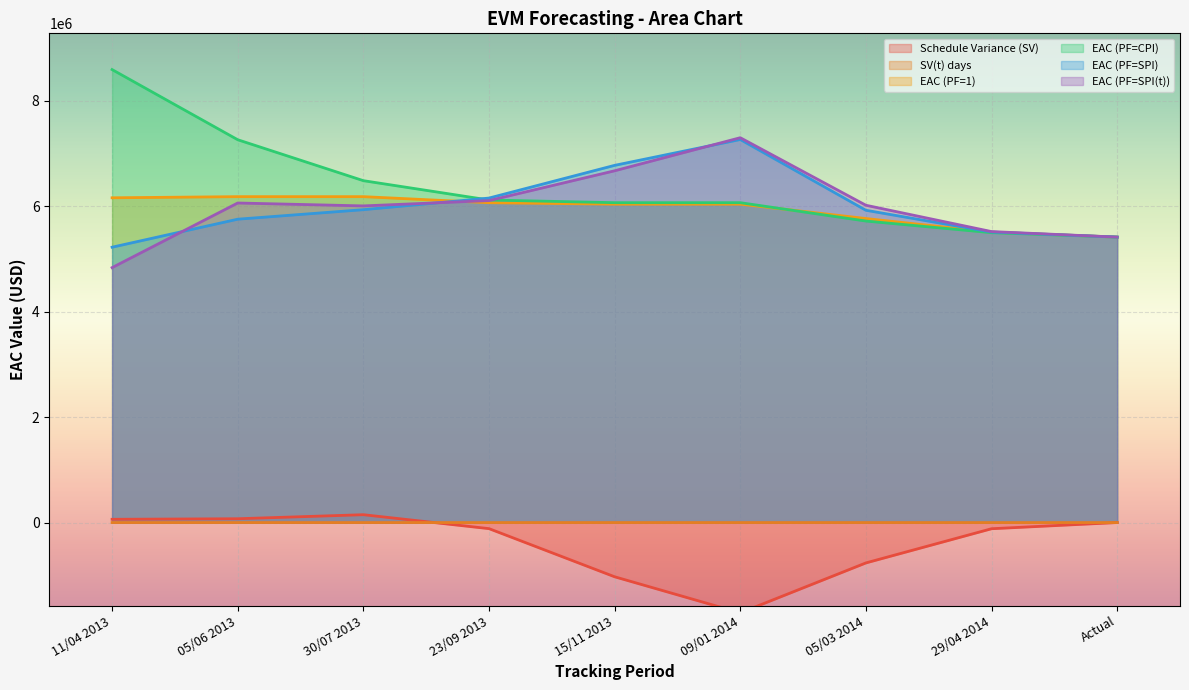

Between 23/09 2013 and 30/07 2013, which is larger?

30/07 2013